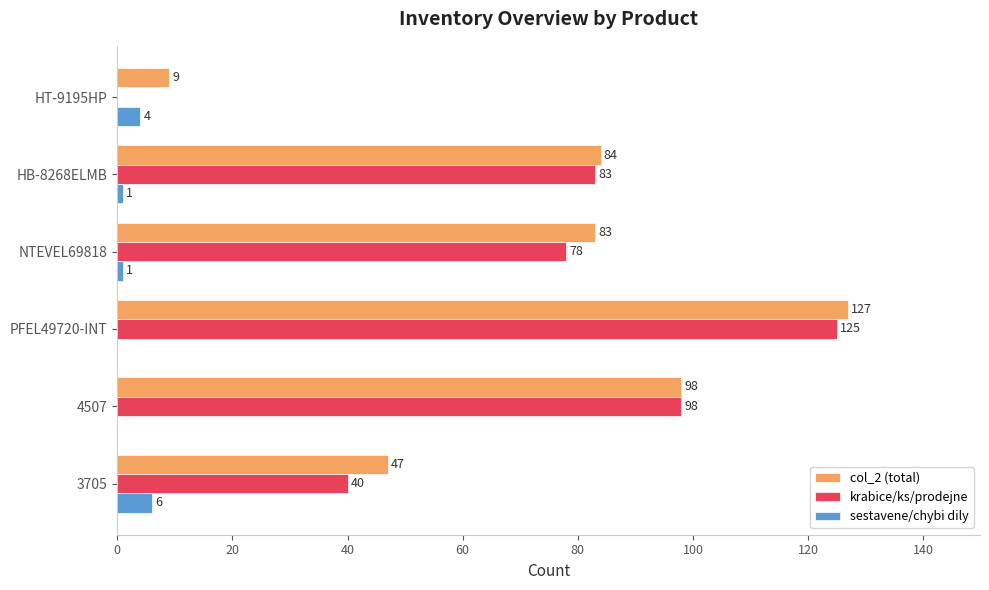

The col_2 (total) series shows 137 at NTEVEL69818. True or false?

False